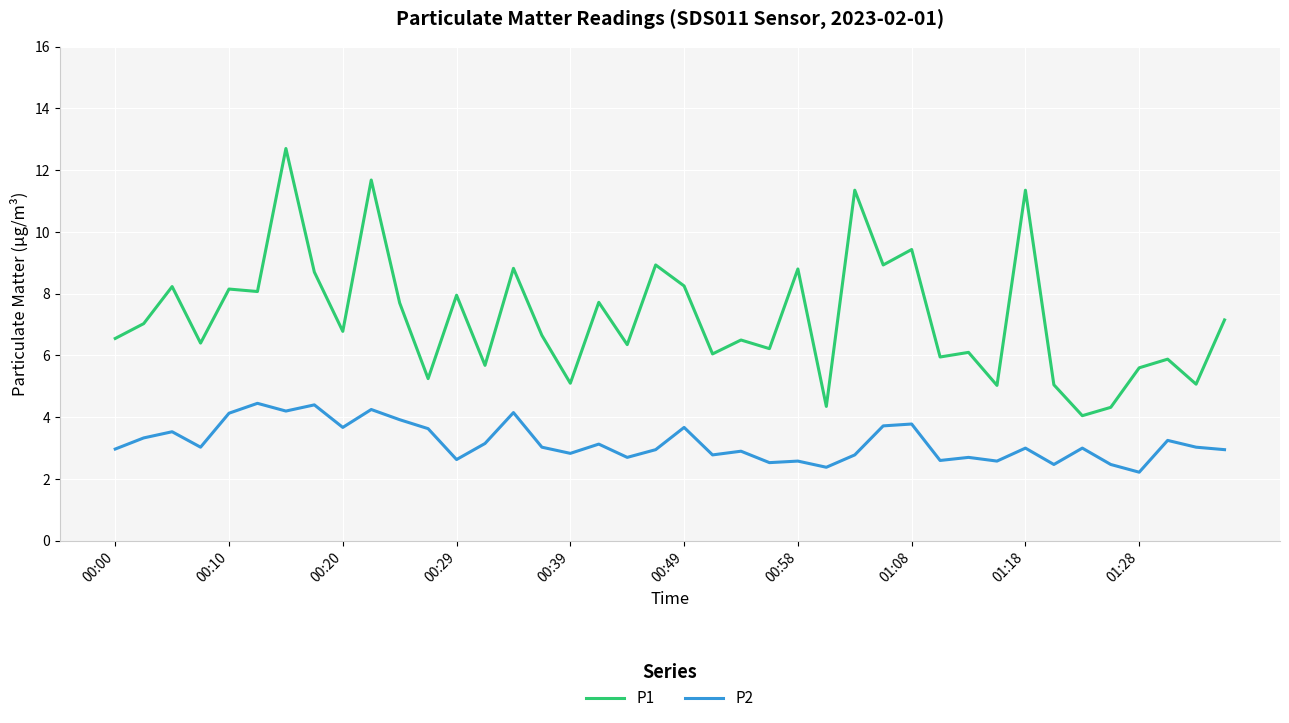

What is the maximum value for P2?

4.5